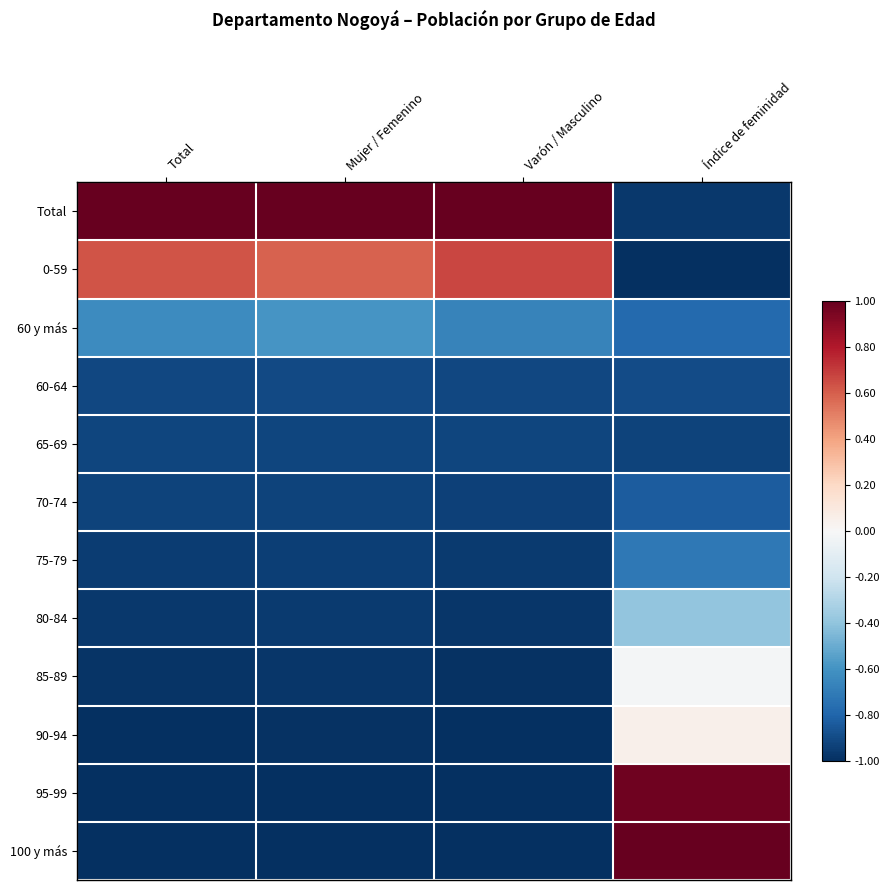

At which category is the sum across all series the highest?

Índice de feminidad